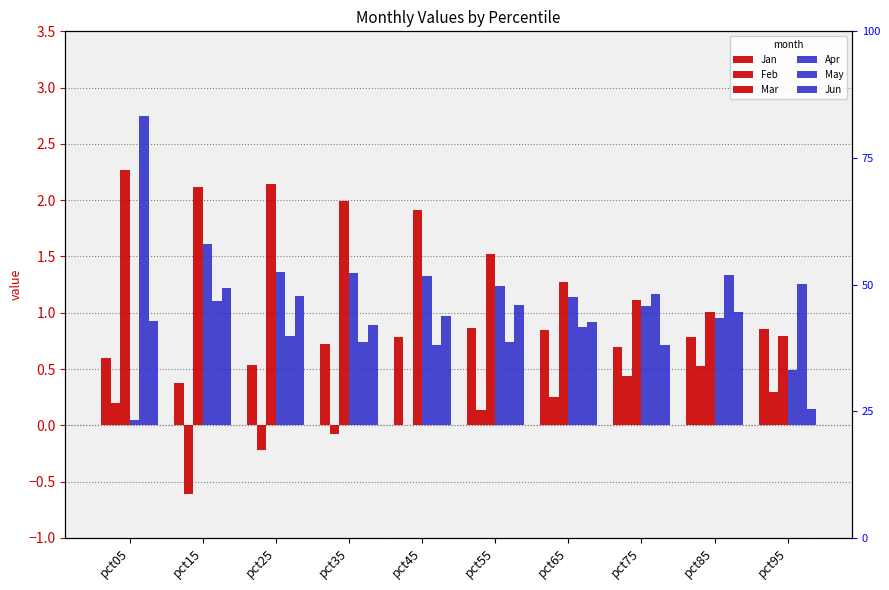

Does the chart contain any negative values?

Yes